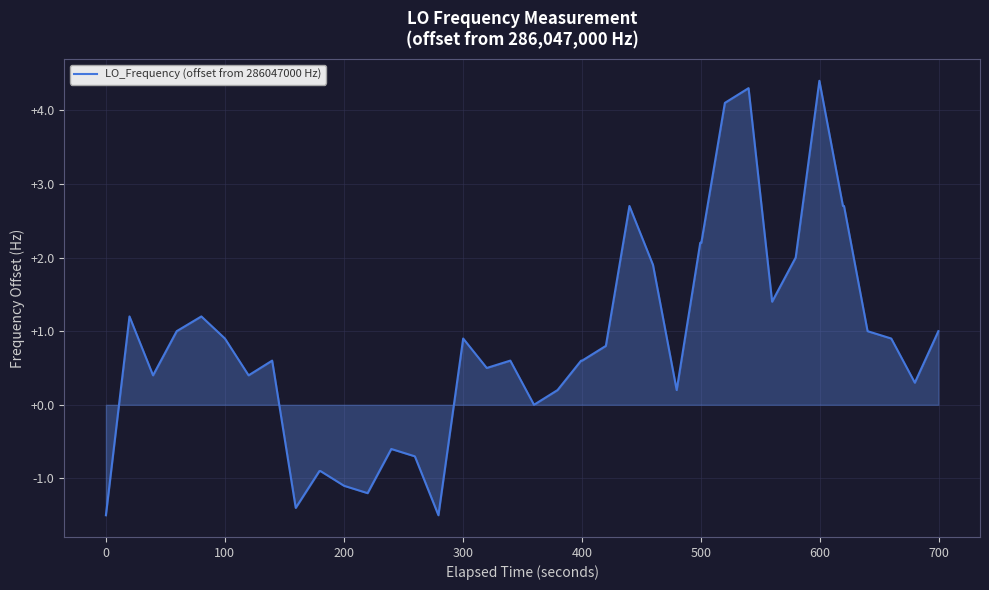

What is the greatest value displayed?

4.4